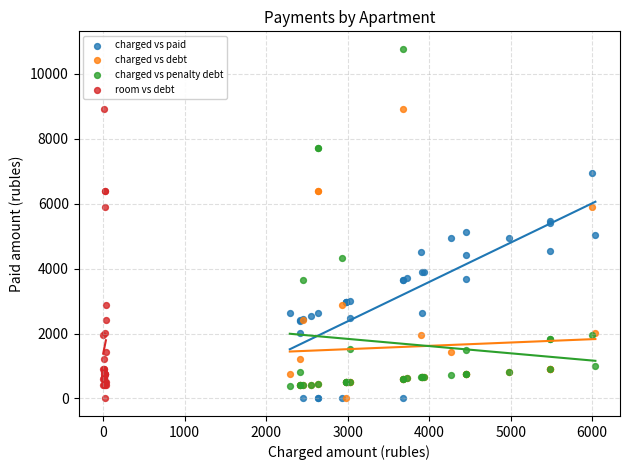

Which series has the largest Y range (max minus min)?

charged vs penalty debt